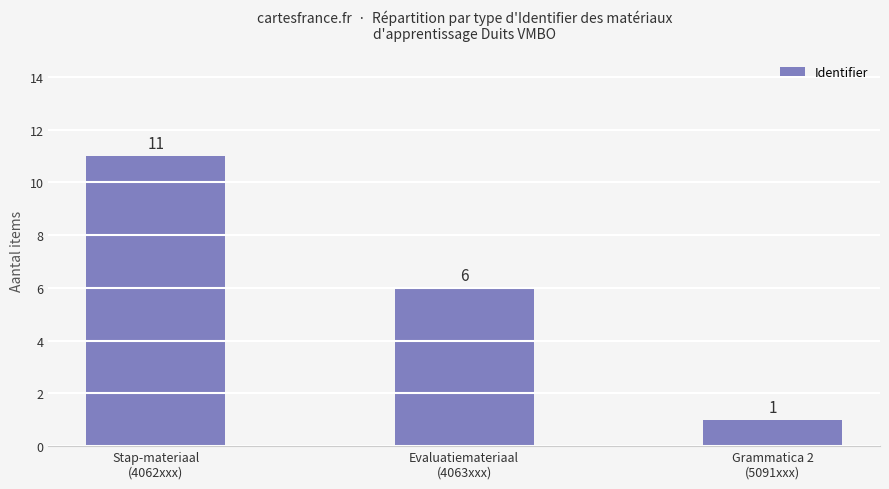

Reading left to right, list all the values displayed in this chart.

Stap-materiaal
(4062xxx)=11	Evaluatiemateriaal
(4063xxx)=6	Grammatica 2
(5091xxx)=1